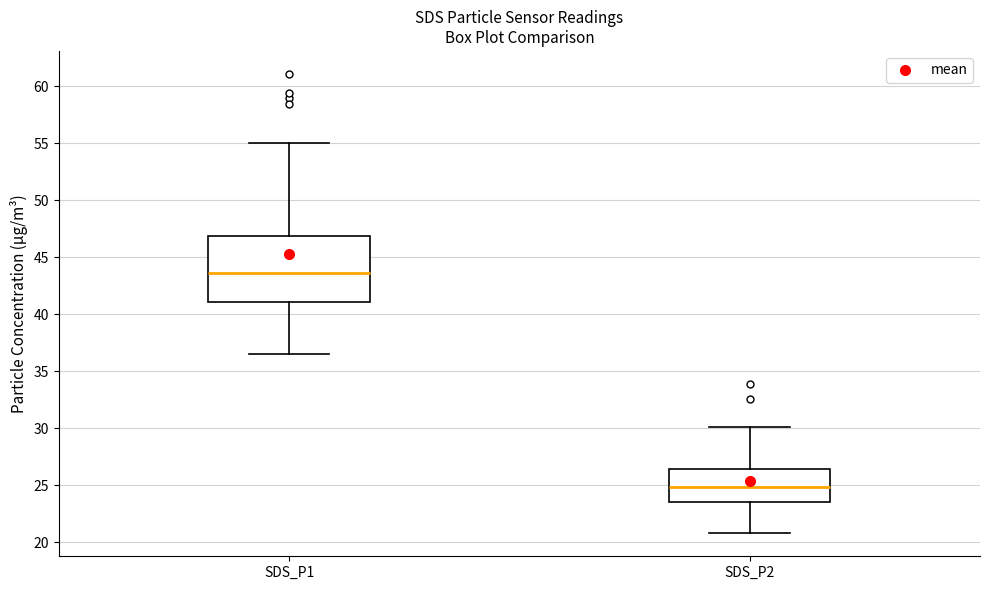

Which box's median line is the highest?

SDS_P1